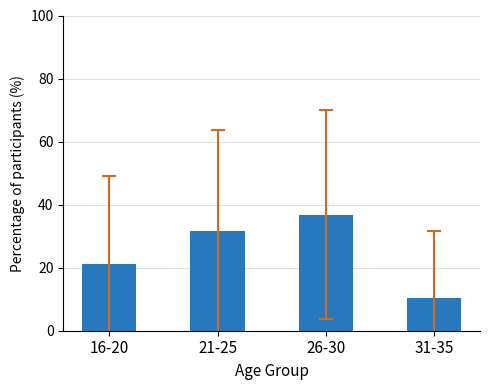

Reading left to right, list all the values displayed in this chart.

16-20=21.1	21-25=31.6	26-30=36.8	31-35=10.5